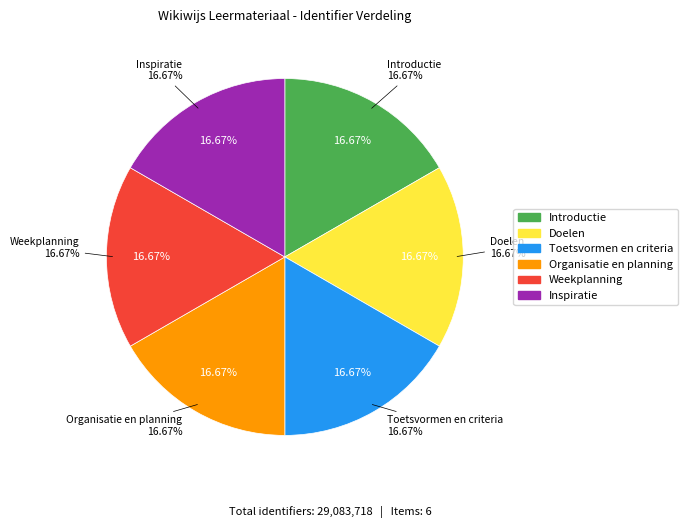

Is there a majority slice in this chart?

No